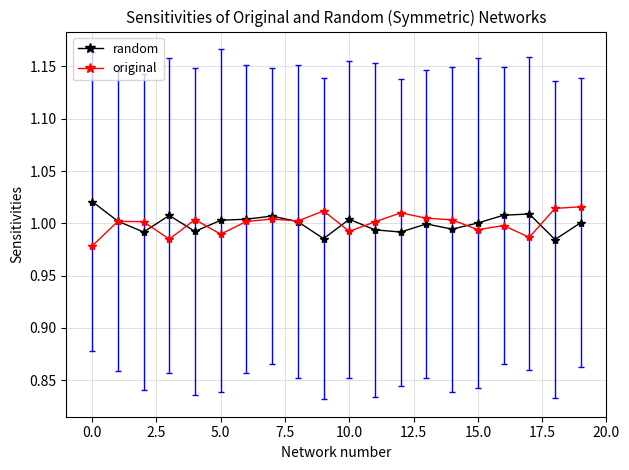

True or false: original has more than 0 interior local peaks.

True